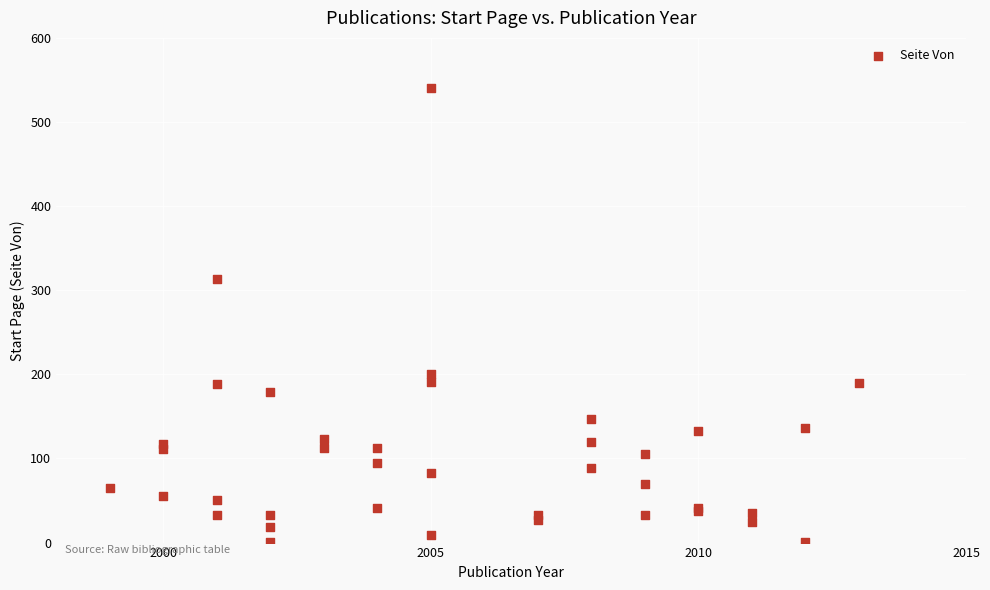

What Y value in the scatter plot is closest to 271?

313